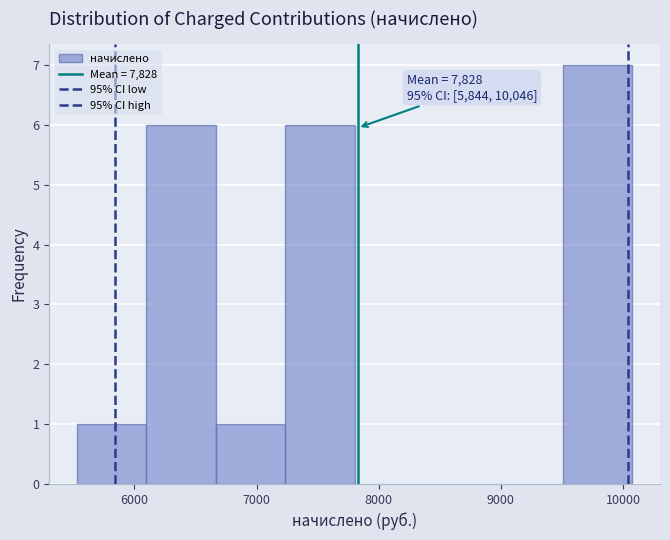

Which range on the x-axis has the tallest bar?

9500 to 10100